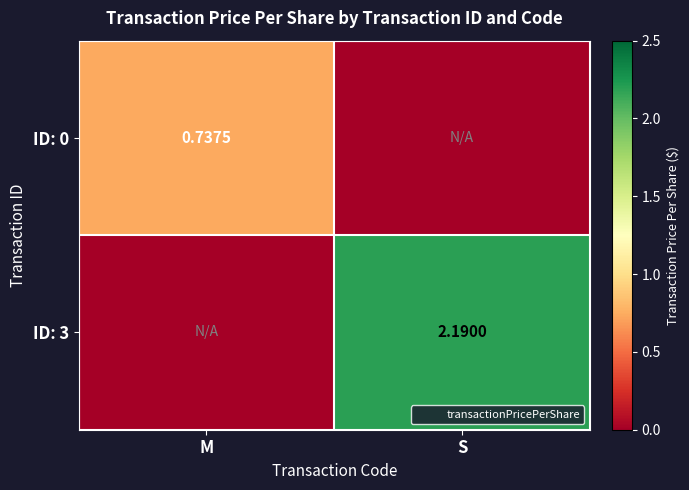

What is the sum of all ID: 0 values?

0.7